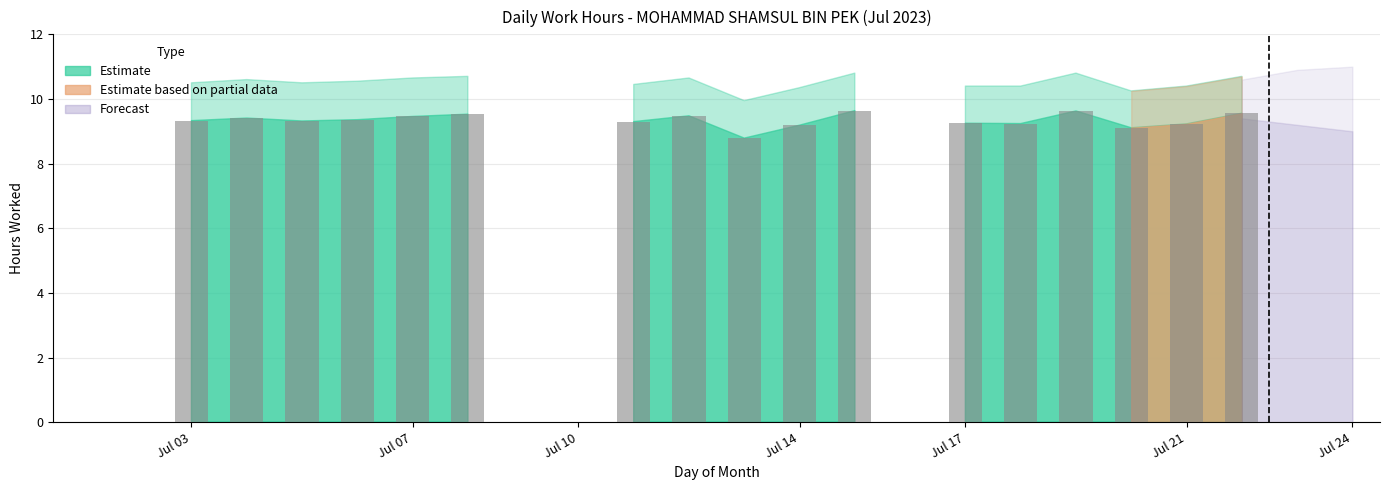

What is the sum of all values?

158.8